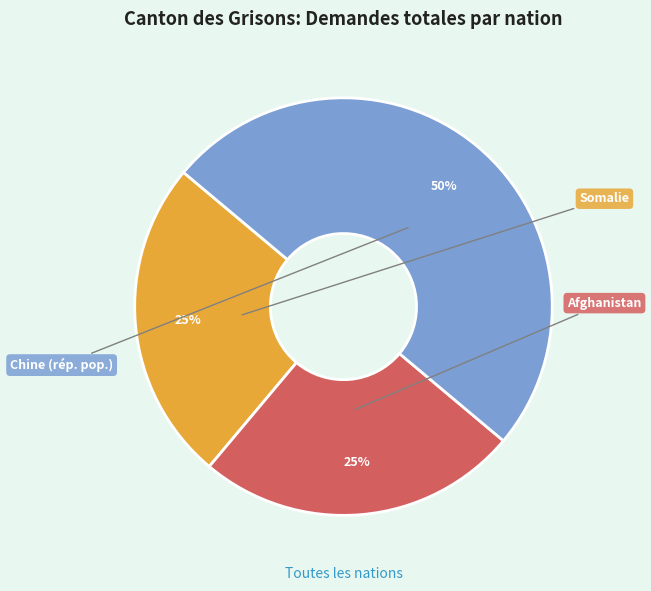

True or false: Somalie accounts for 14% of the total.

False